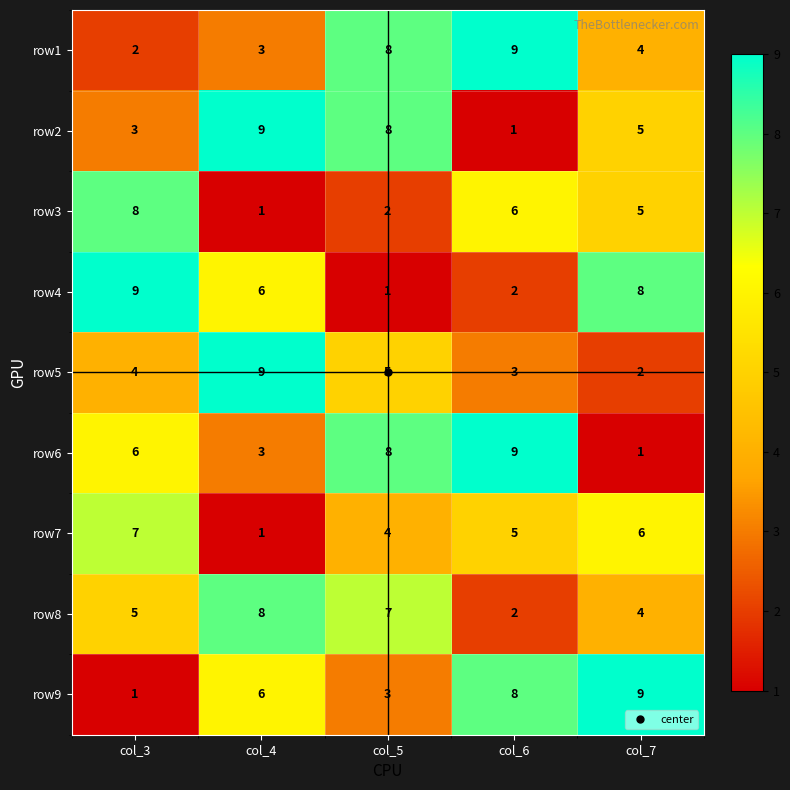

Where does the row3 series first go above 5?

col_3